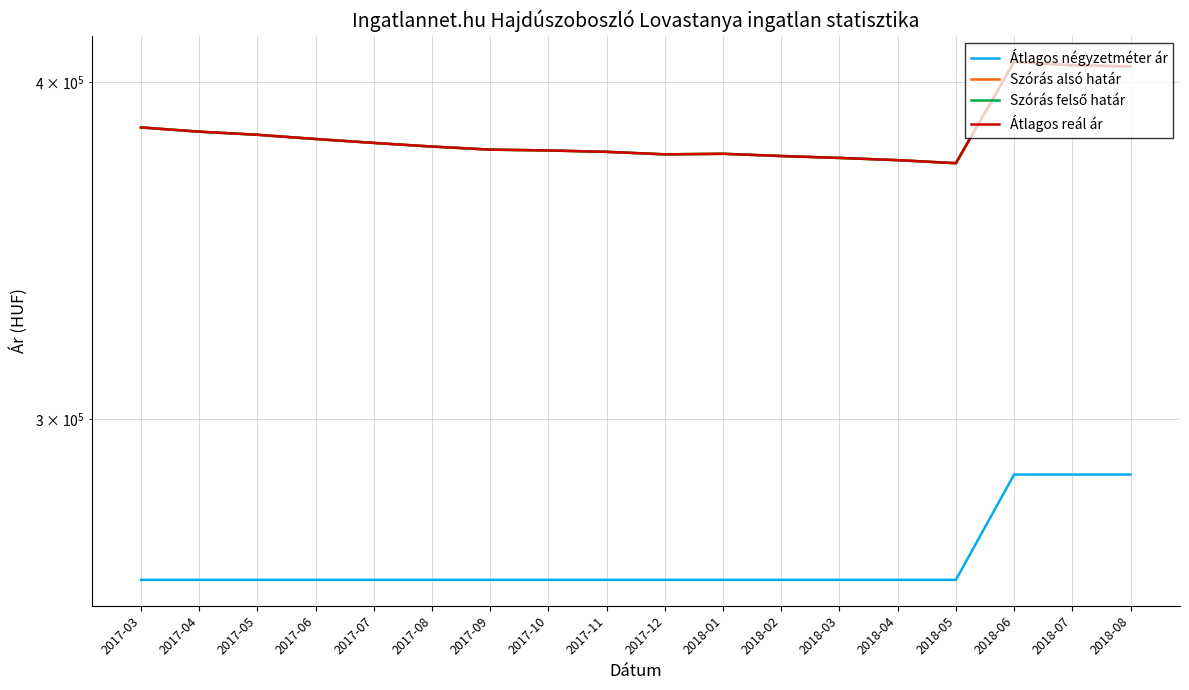

True or false: Szórás felső határ and Szórás alsó határ intersect in this chart.

False